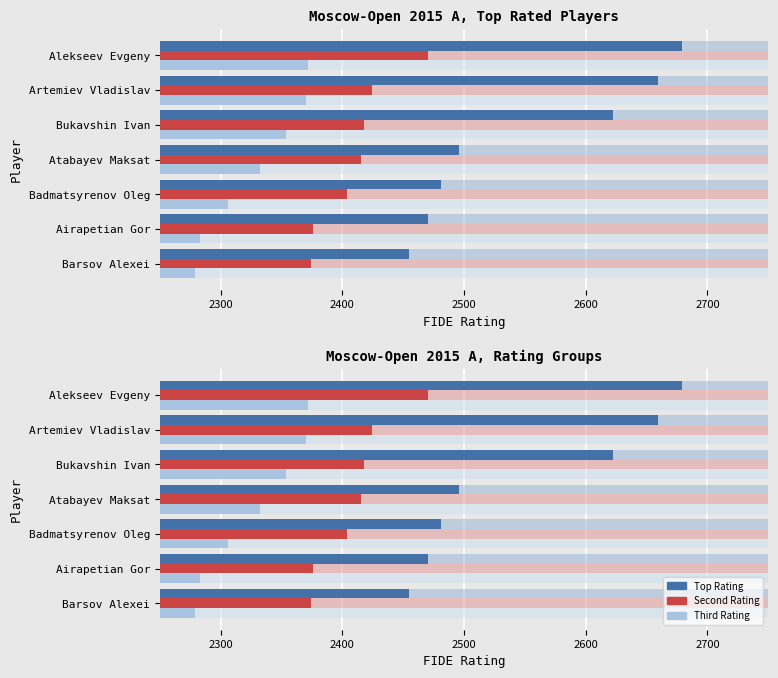

At how many categories does at least one series exceed 2408?

7